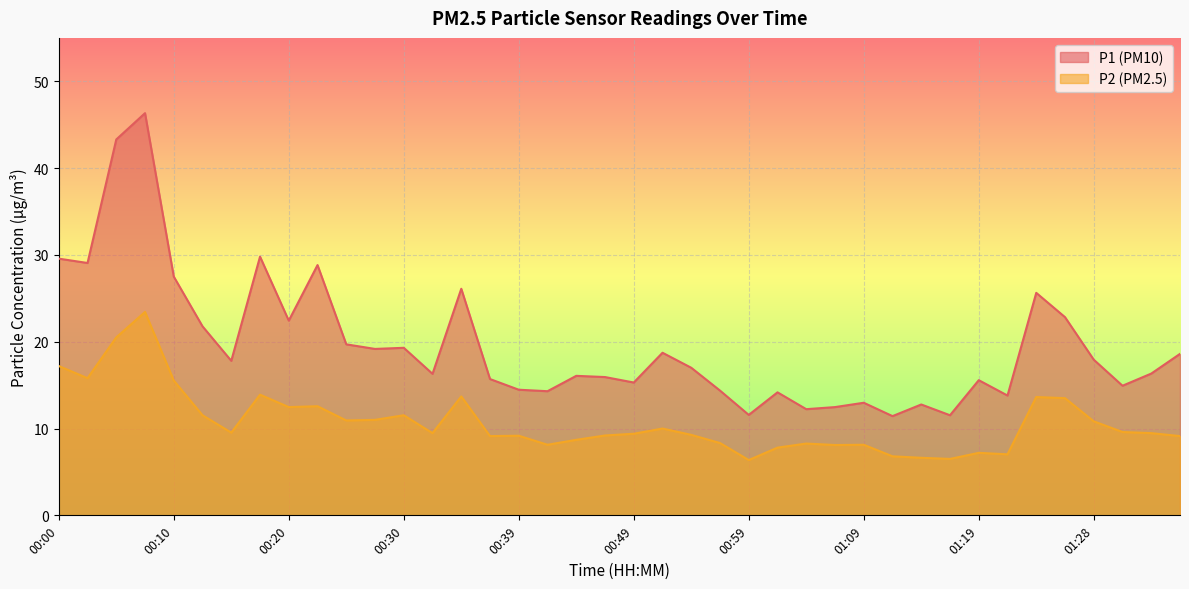

What is the difference between the highest and lowest values at 00:34?

12.4